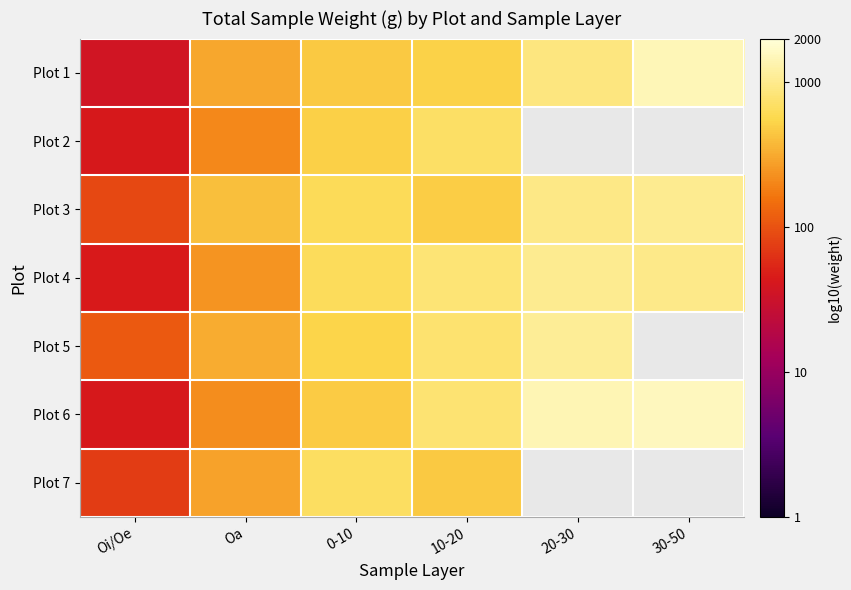

What is the spread (max minus min) of values at 0-10?

0.2